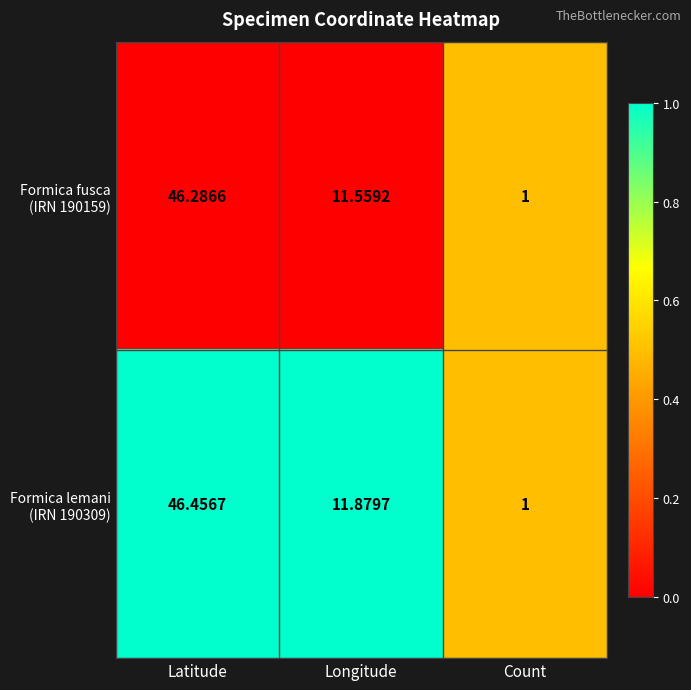

At which category does the chart reach its minimum across all series?

Count